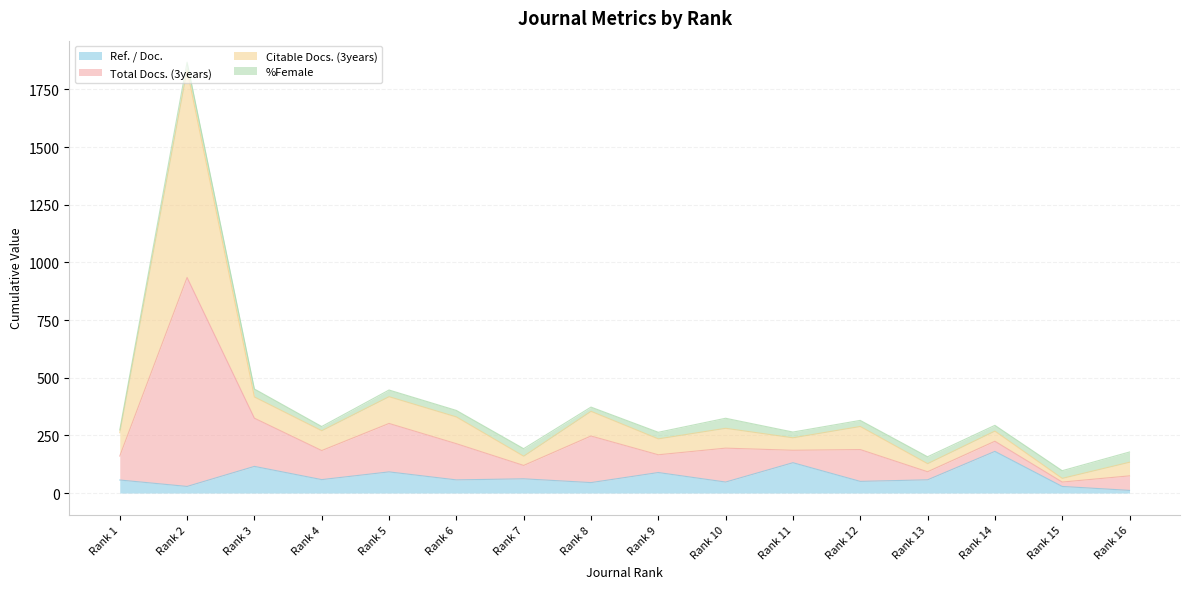

Is the value of Ref. / Doc. at Rank 14 greater than the value of Total Docs. (3years) at Rank 2?

No